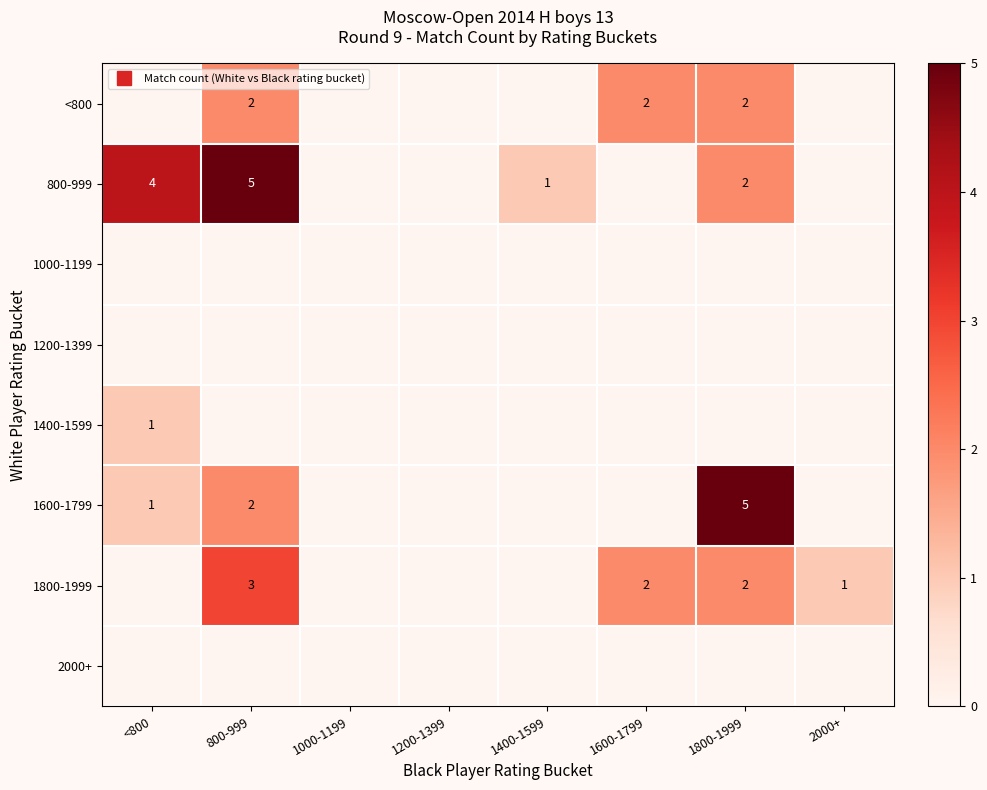

Where is 1000-1199 nearest to the value 0?

<800